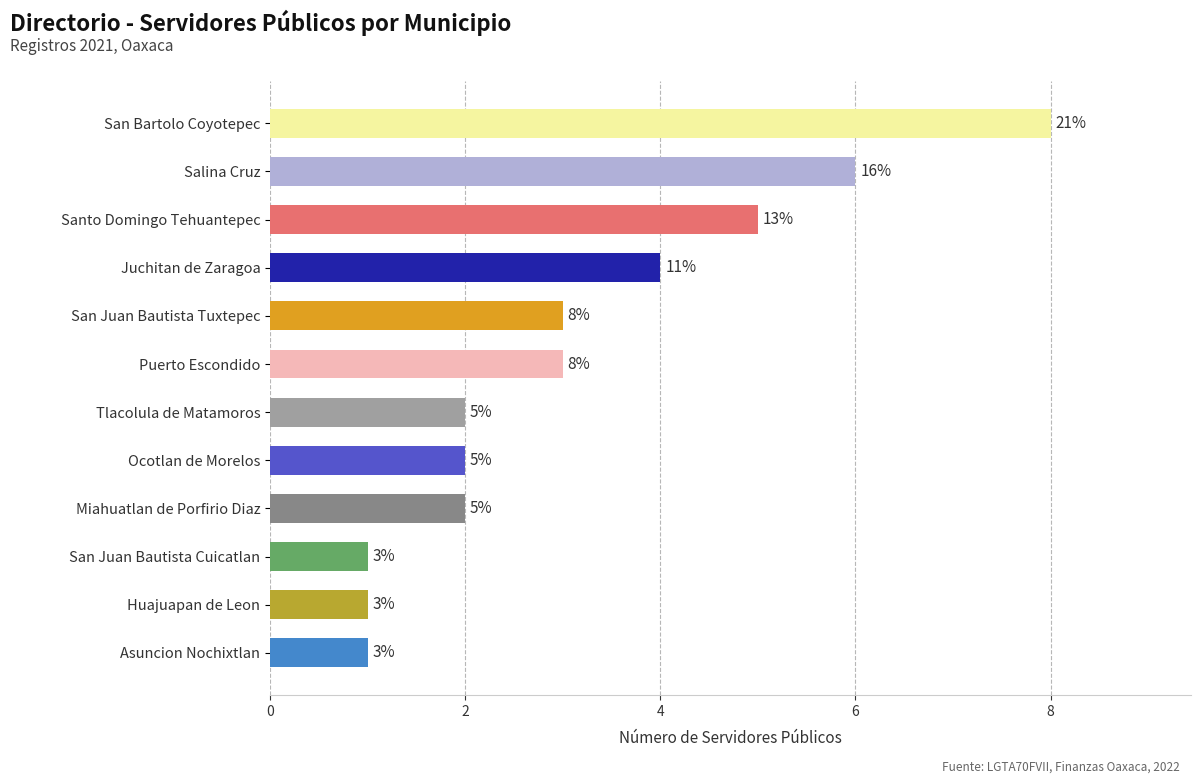

What position from the bottom is Asuncion Nochixtlan?

1